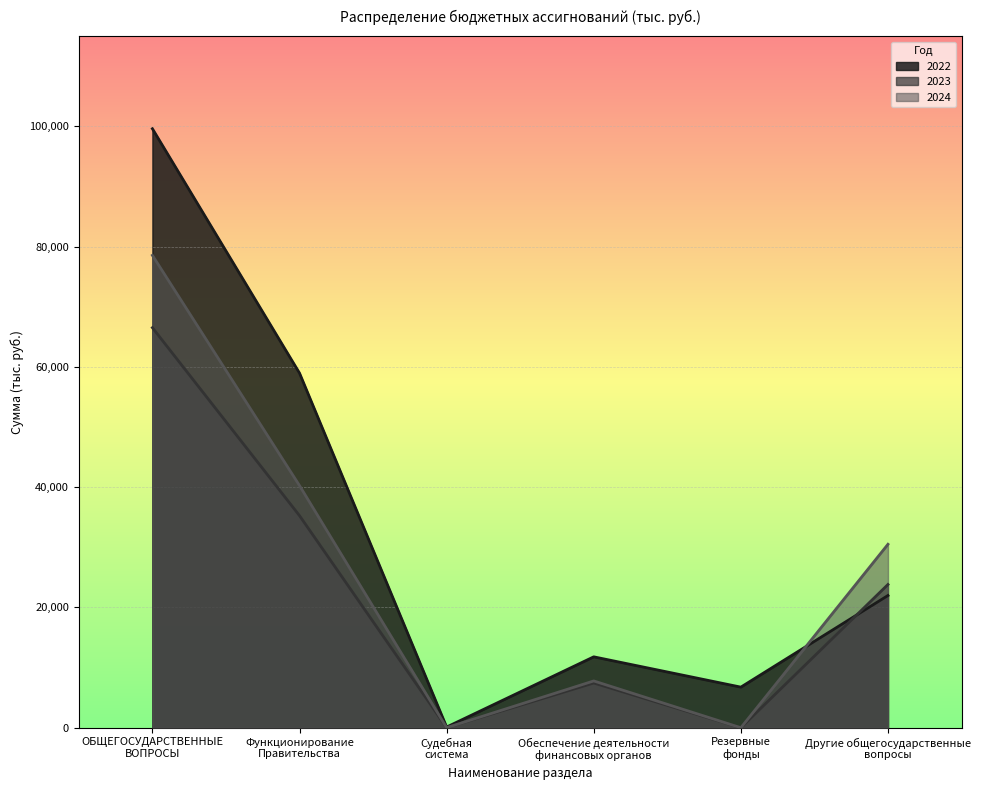

Which series ends up on top after the final intersection of 2023 and 2022?

2023